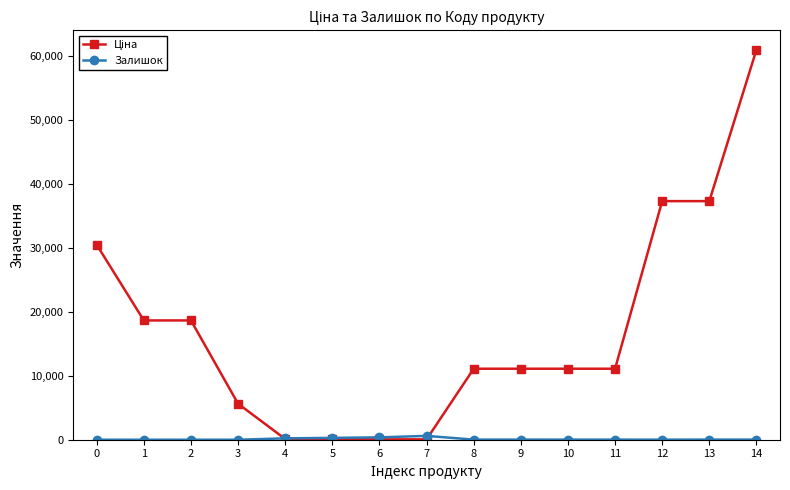

At which category is the sum across all series the highest?

14